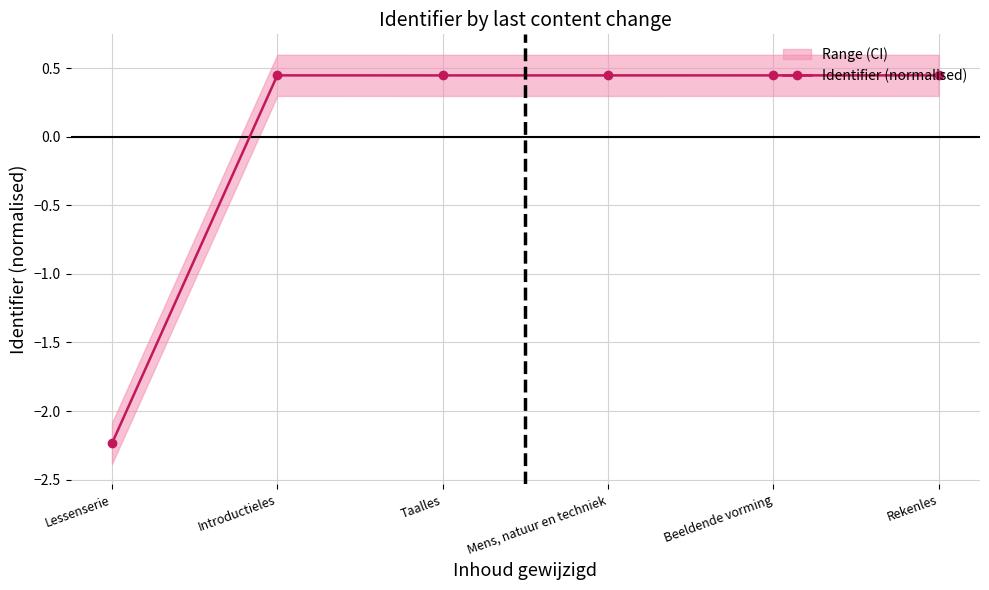

Which has a higher value, Beeldende vorming or Mens, natuur en techniek?

Beeldende vorming